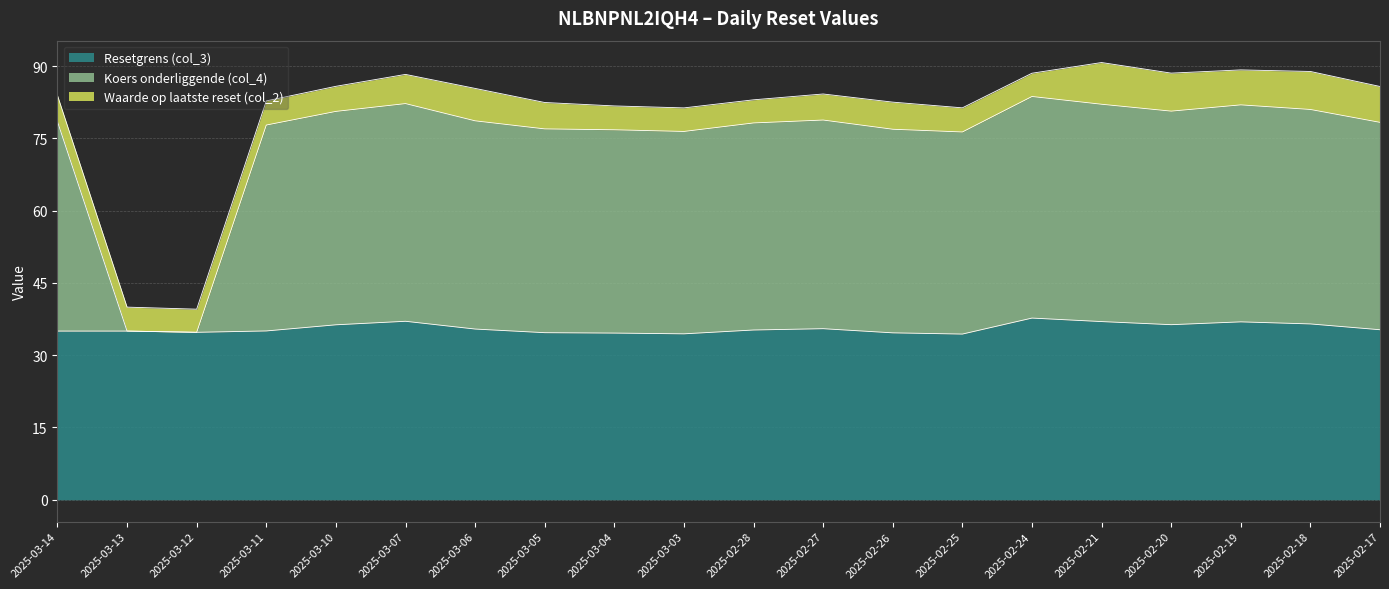

What value does the Resetgrens (col_3) series have at 2025-03-06?

35.4